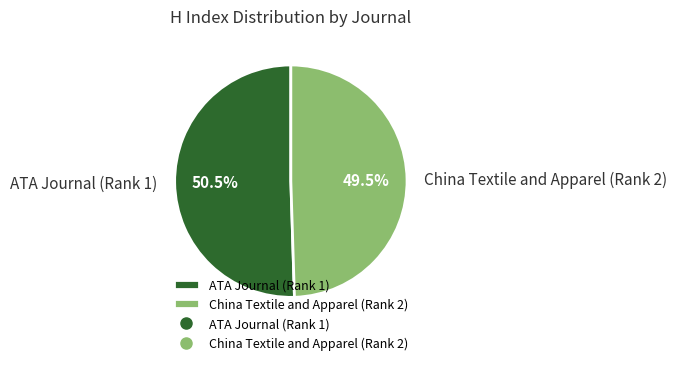

Which slice is the smallest?

China Textile and Apparel (Rank 2)